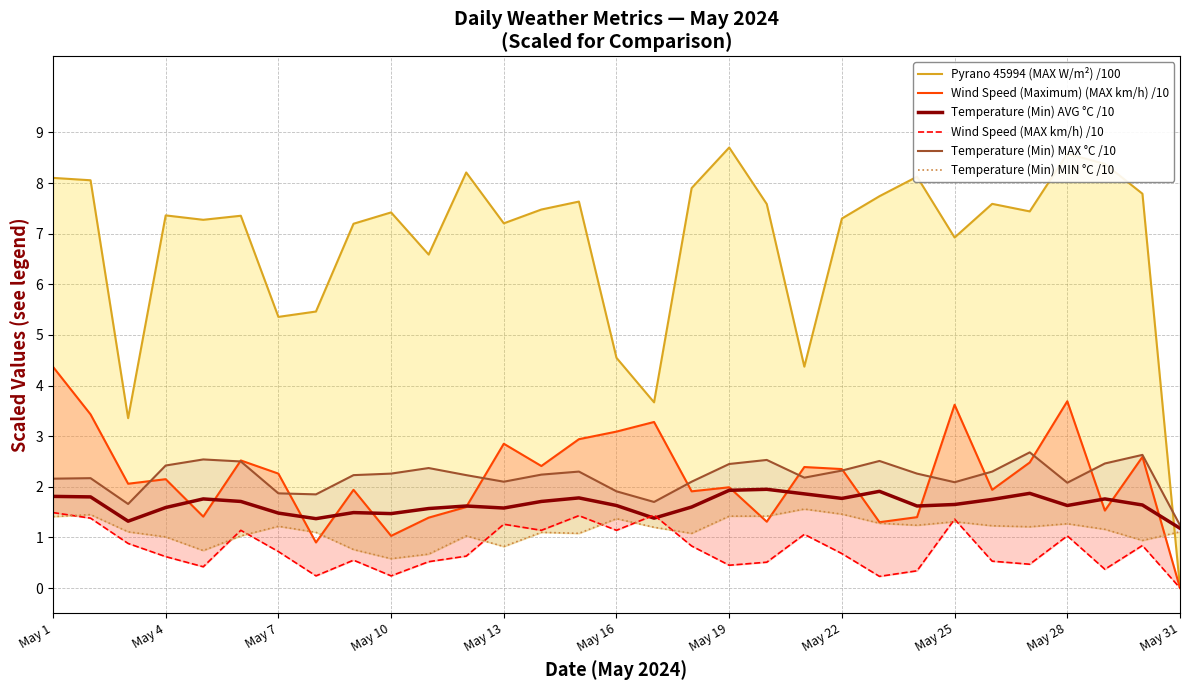

How many interior local peaks does the Temperature (Min) AVG °C /10 series have?

8